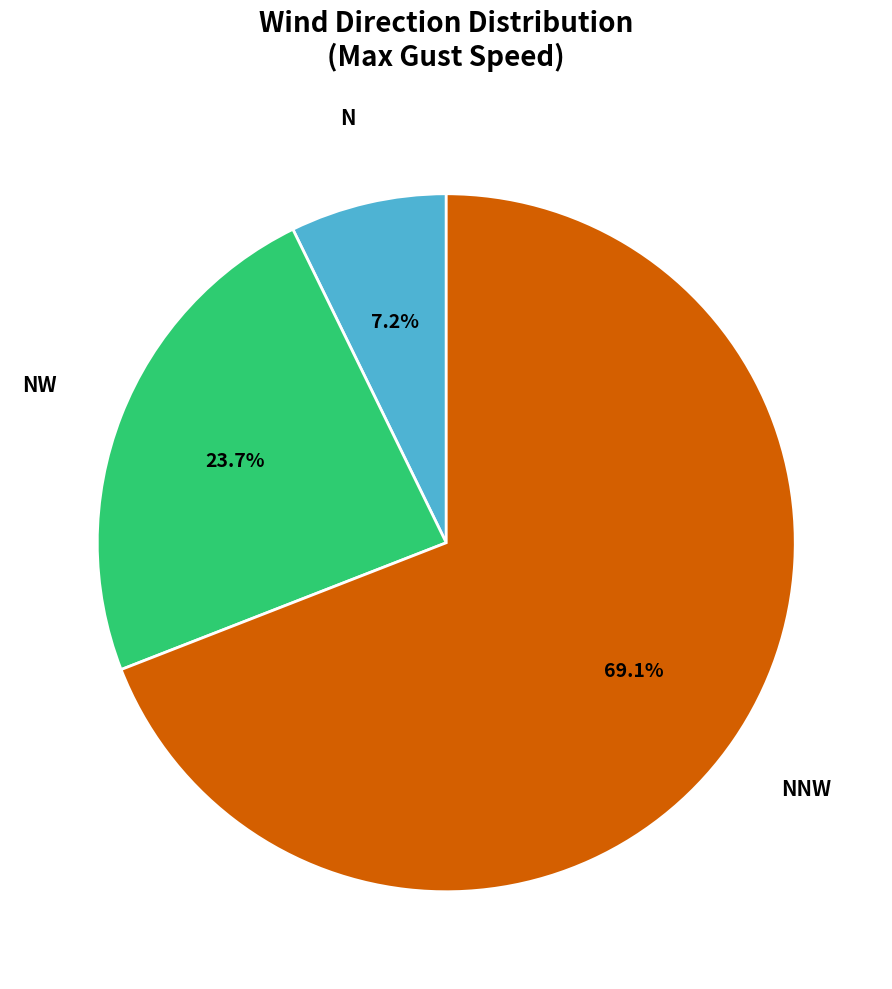

What is the majority slice?

NNW